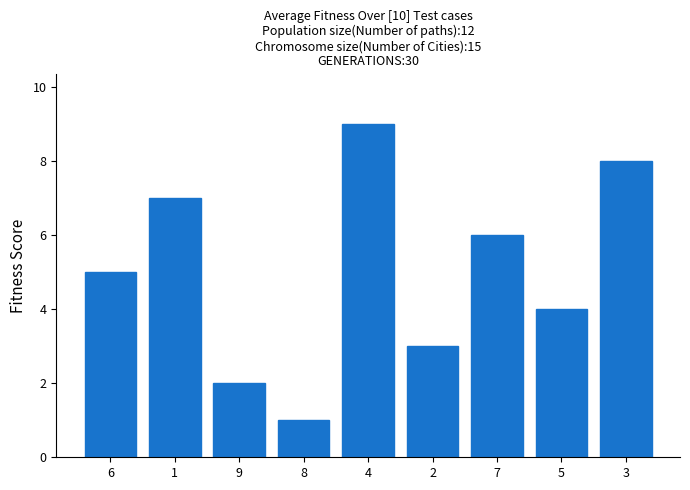

What is the label of the 1st bar from the right?

3